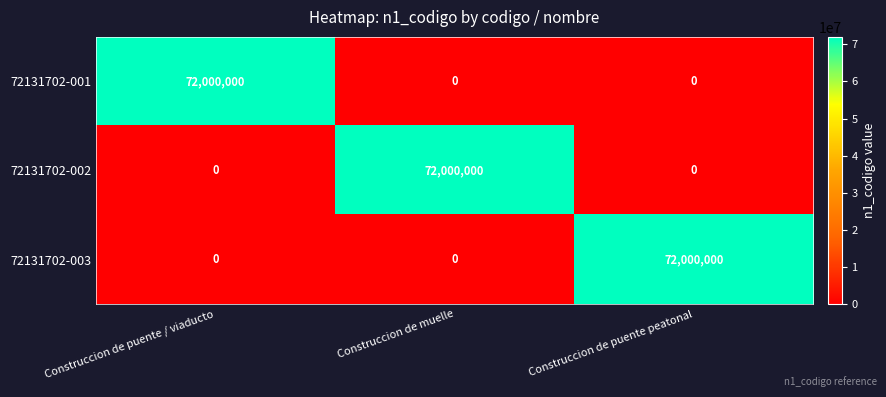

What is the total value across all series at Construccion de puente / viaducto?

72000000